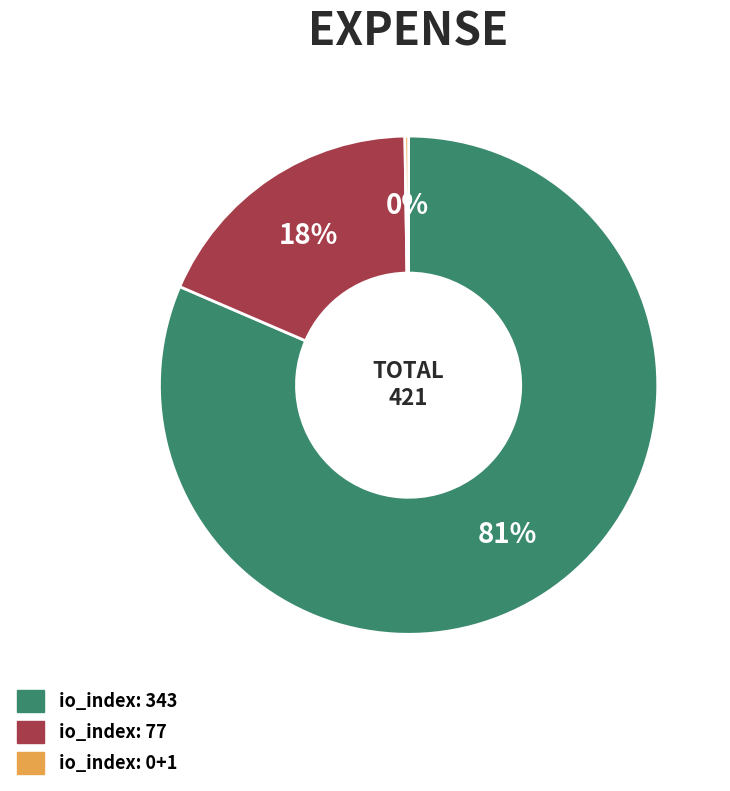

To the nearest percent, what is the average slice percentage?

33%